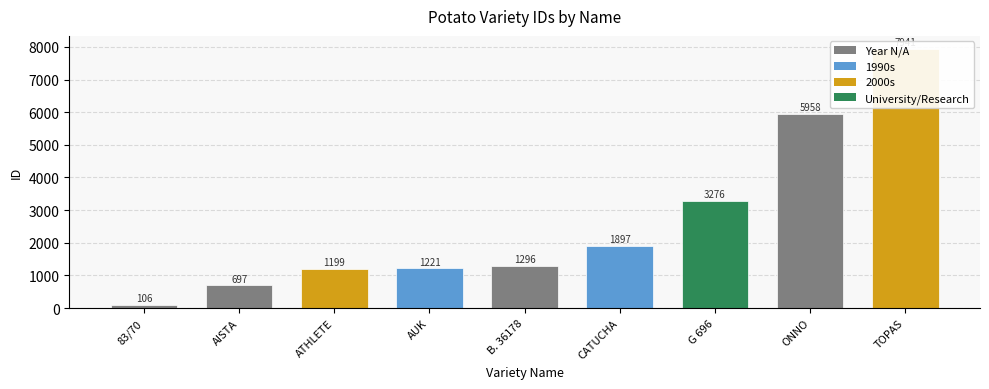

What is the ratio of the value at CATUCHA to the value at AISTA?

2.7